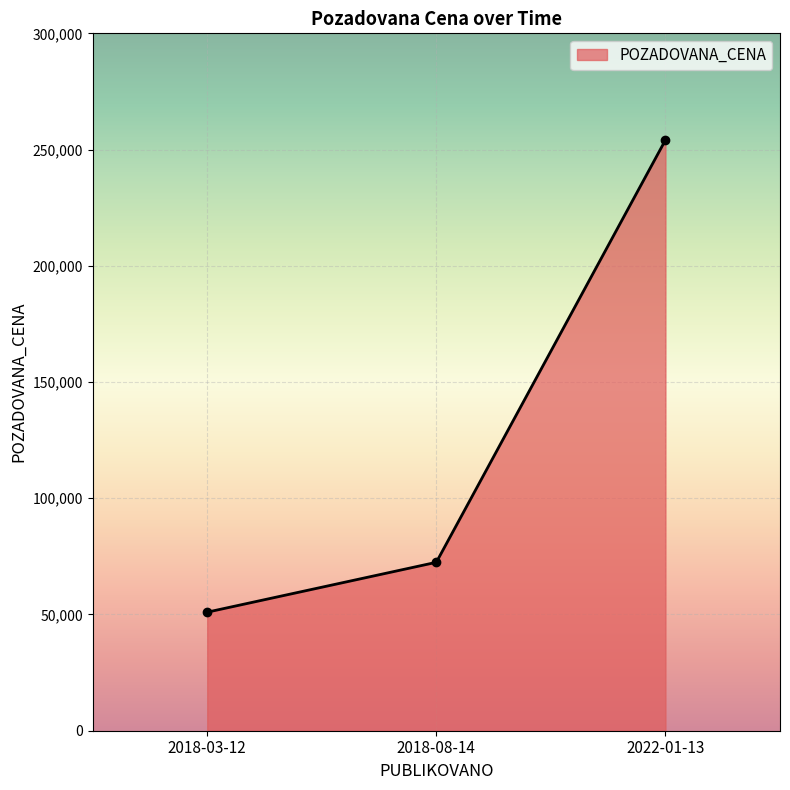

What is the label of the 2nd point from the left?

2018-08-14